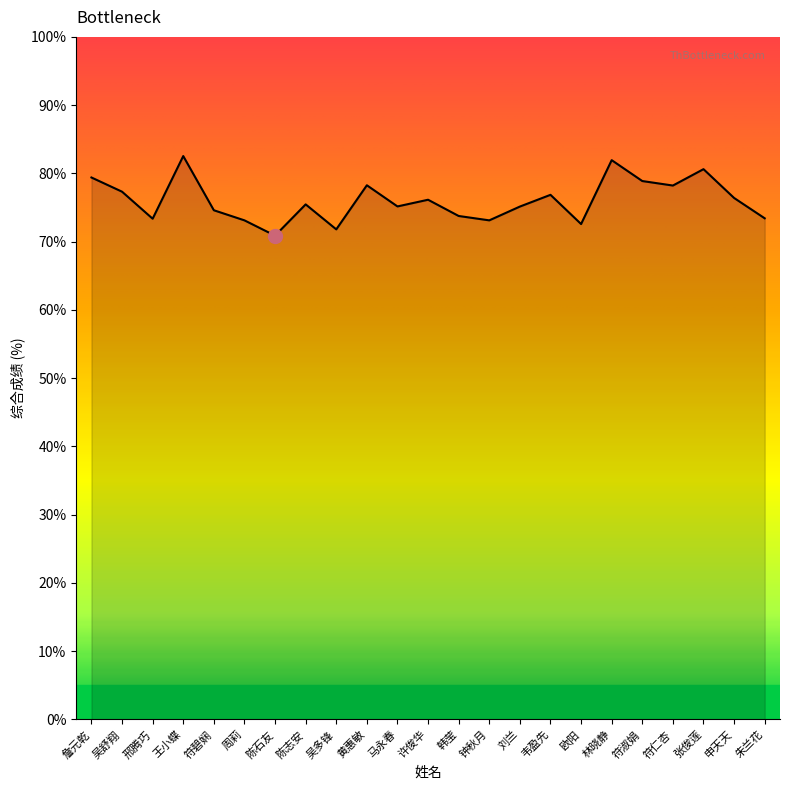

What position from the left is 钟秋月?

14